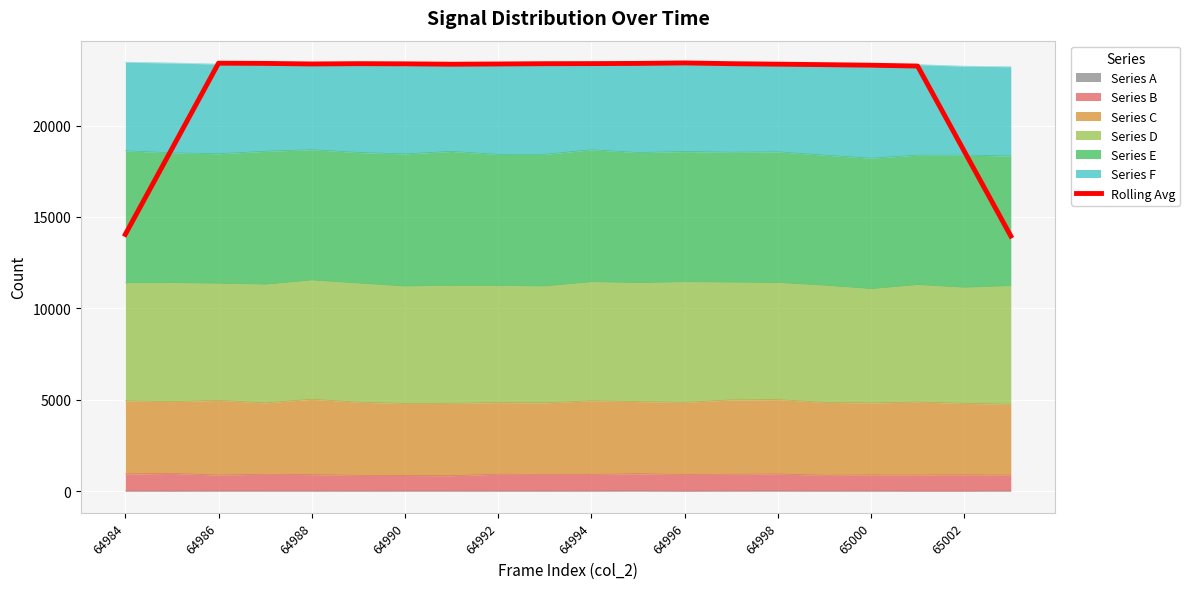

How many lines are shown in the chart?

1